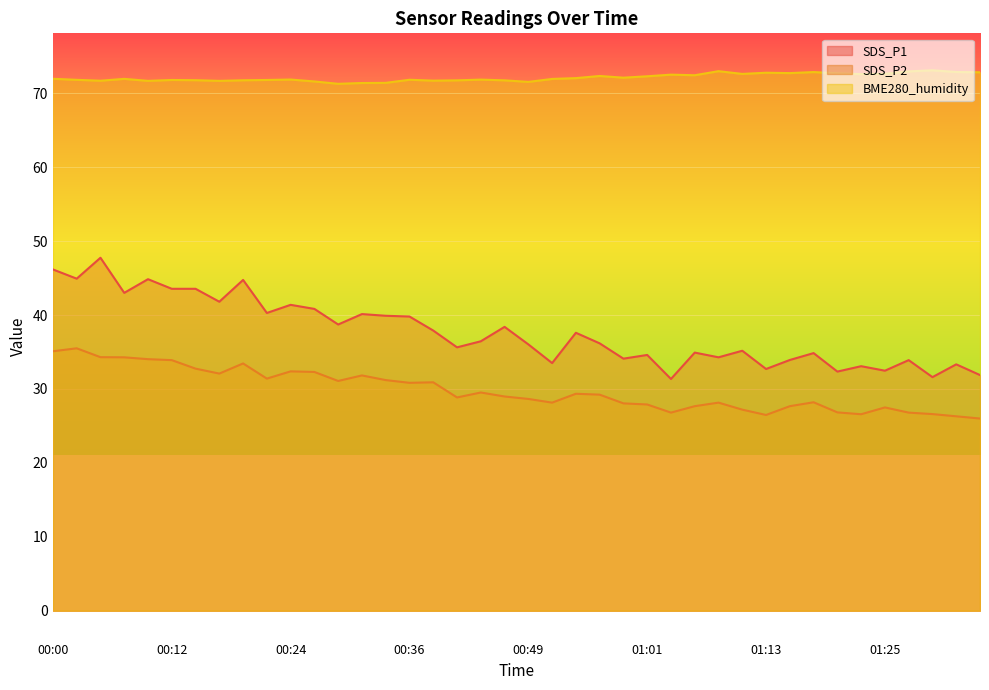

Where does the SDS_P2 series first go above 29?

00:00